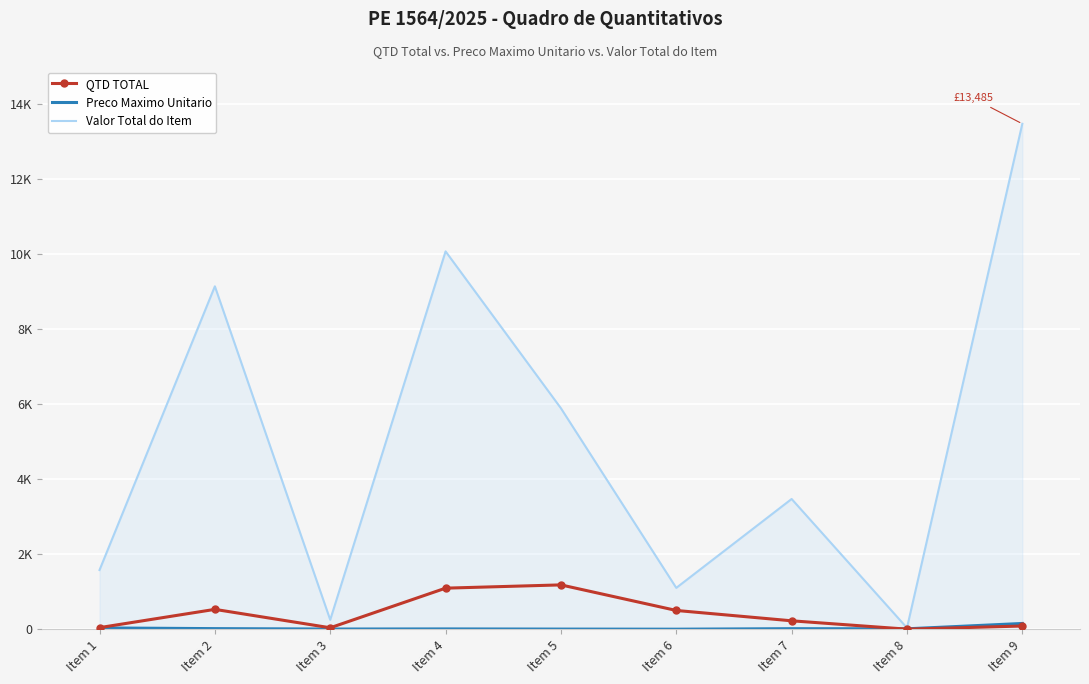

List the series in order of their peak value, highest first.

Valor Total do Item, QTD TOTAL, Preco Maximo Unitario